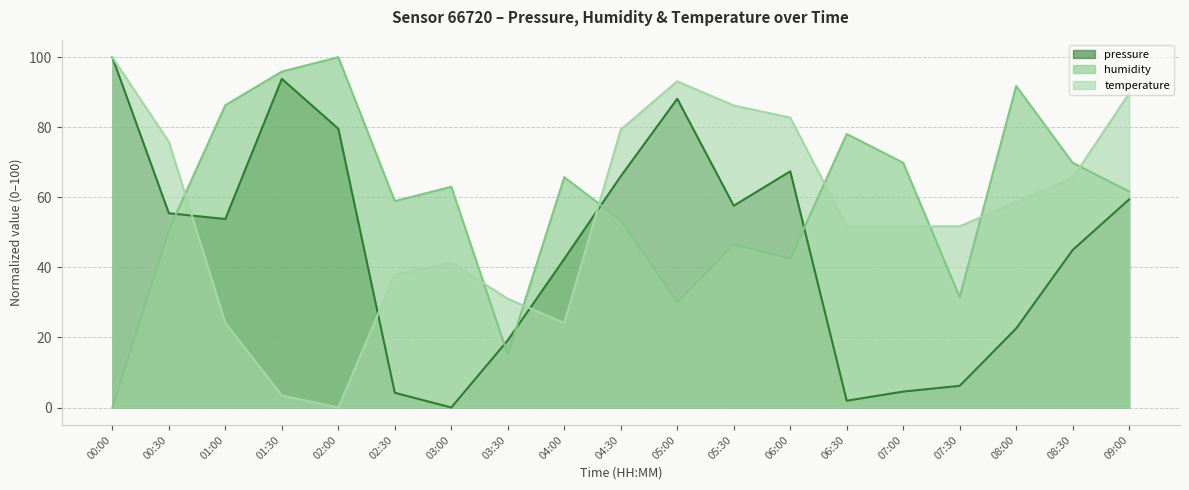

How many data points in pressure are above 53?

10